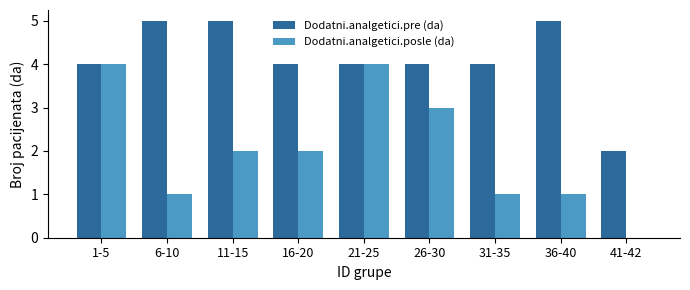

Reading left to right, what are all the values shown in this chart?

Dodatni.analgetici.pre (da): 1-5=4	6-10=5	11-15=5	16-20=4	21-25=4	26-30=4	31-35=4	36-40=5	41-42=2
Dodatni.analgetici.posle (da): 1-5=4	6-10=1	11-15=2	16-20=2	21-25=4	26-30=3	31-35=1	36-40=1	41-42=0